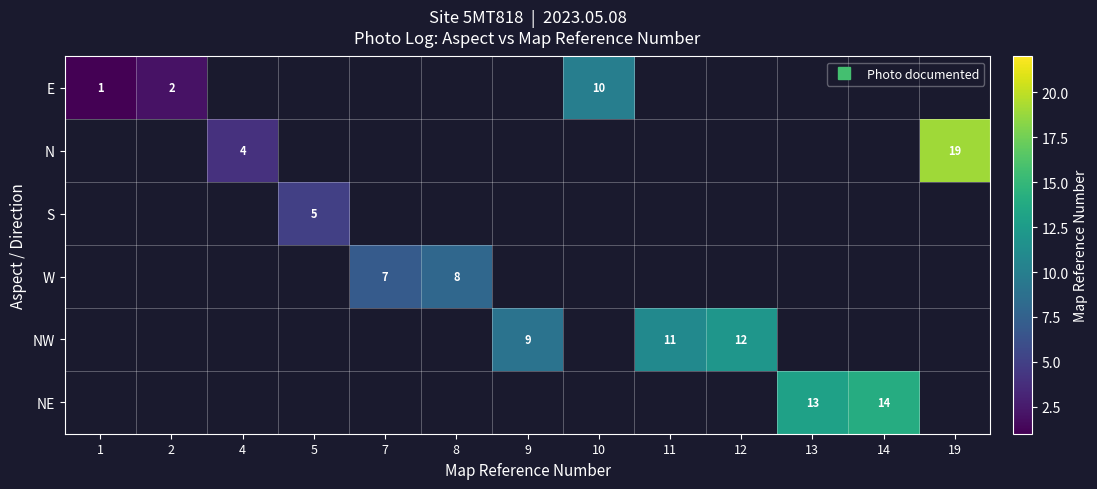

Count the number of data series in this chart.

6